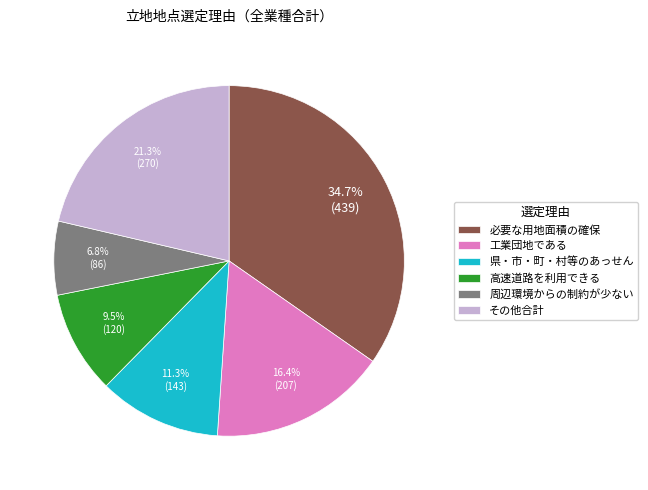

Combined, what portion of the pie is 県・市・町・村等のあっせん and その他合計?

32.6%